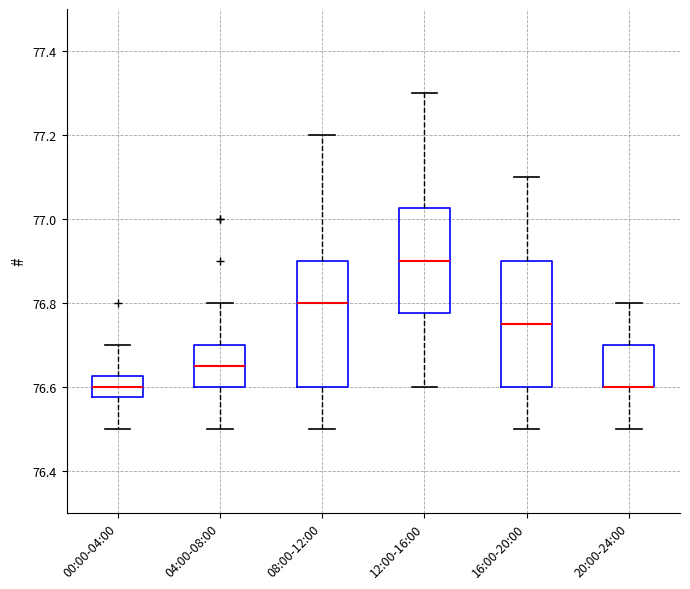

Reading left to right, transcribe this box plot: for each box, give where its median line is, the range the box spans, and where its two whiskers end, as read against the y-axis. The values are not printed on the chart, so give them approximately, as read against the axis.

00:00-04:00: median 76.60, box 76.58 to 76.62, whiskers 76.50 to 76.70
04:00-08:00: median 76.66, box 76.60 to 76.70, whiskers 76.50 to 76.80
08:00-12:00: median 76.80, box 76.60 to 76.90, whiskers 76.50 to 77.20
12:00-16:00: median 76.90, box 76.78 to 77.02, whiskers 76.60 to 77.30
16:00-20:00: median 76.76, box 76.60 to 76.90, whiskers 76.50 to 77.10
20:00-24:00: median 76.60 (drawn on the box's lower edge), box 76.60 to 76.70, whiskers 76.50 to 76.80